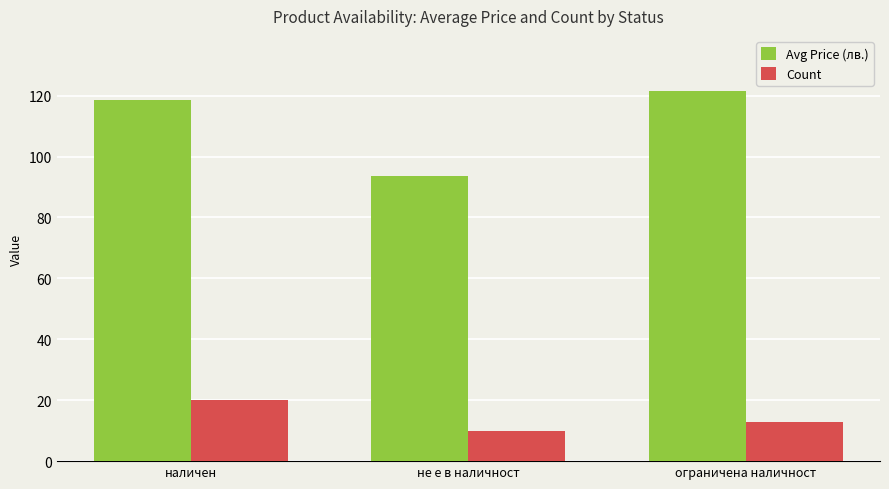

How many series are shown in this chart?

2